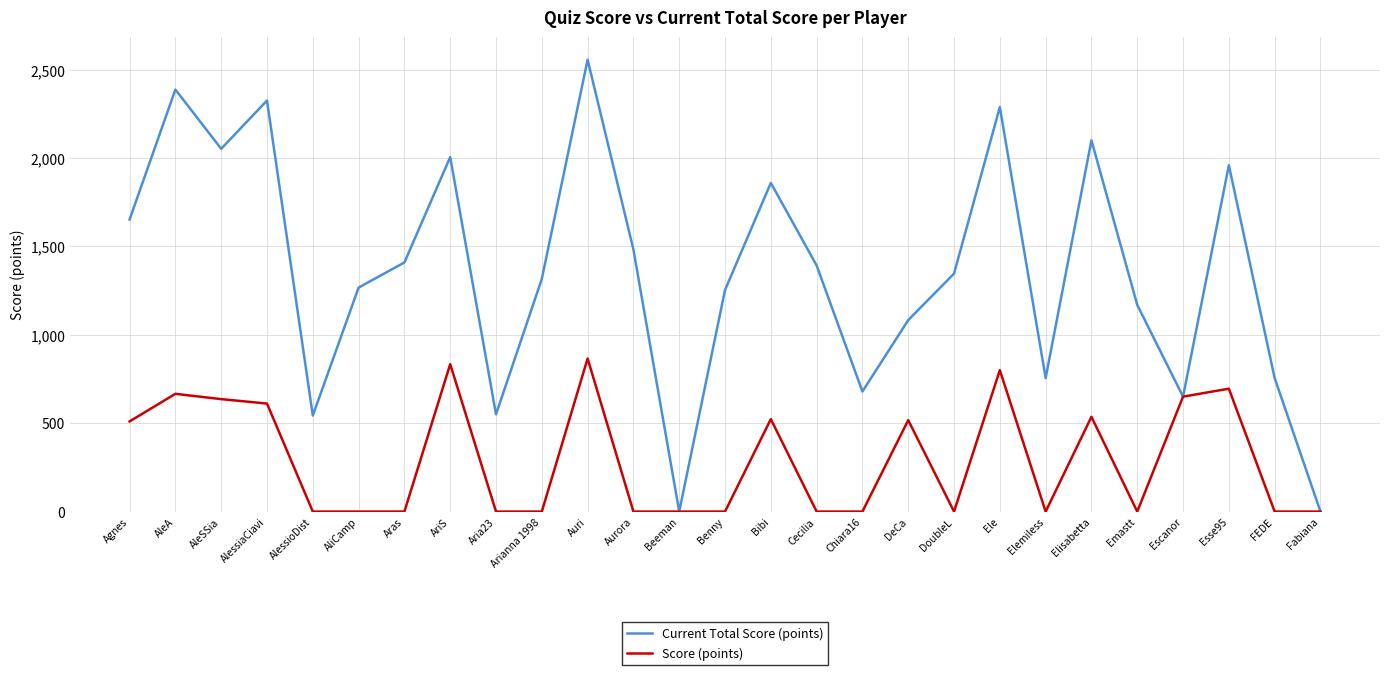

What are all the series names shown in the legend?

Current Total Score (points), Score (points)